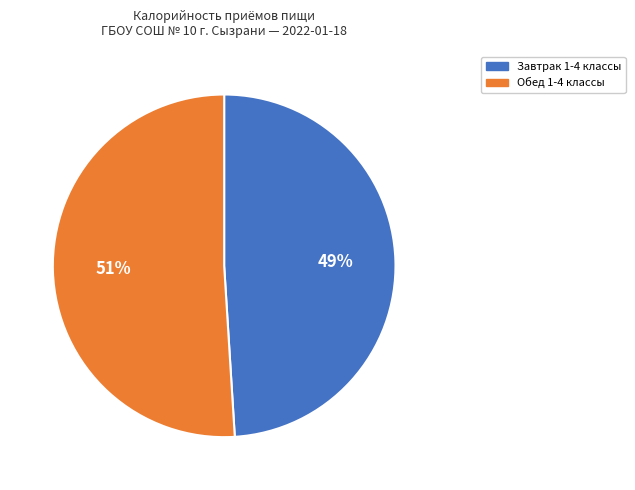

Count the number of slices in the pie.

2